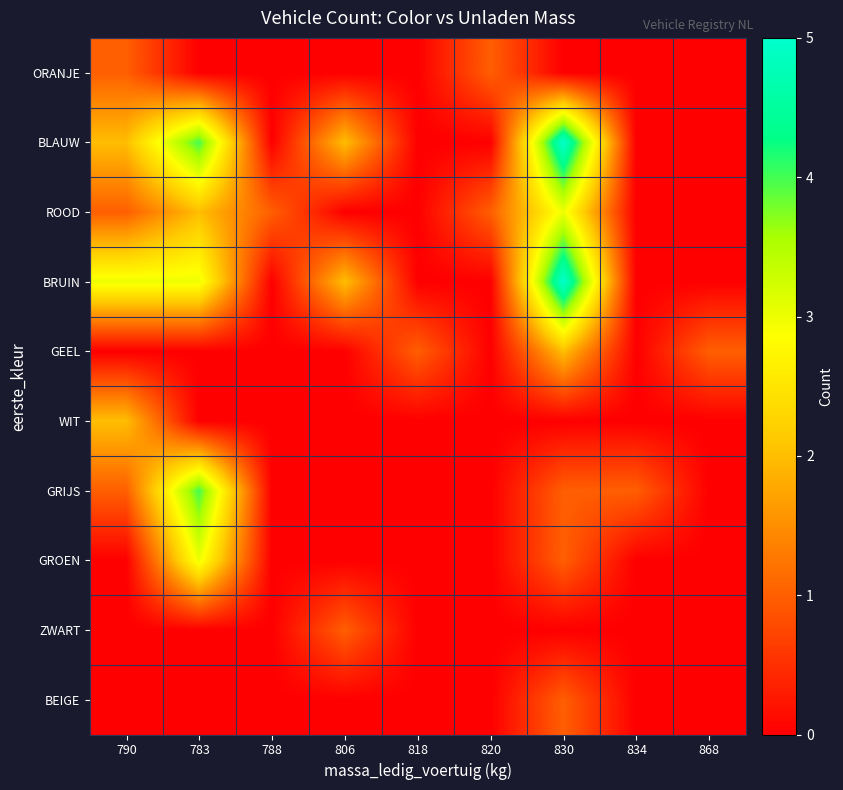

List the series in order of their peak value, lowest first.

ORANJE, ZWART, BEIGE, GEEL, WIT, ROOD, GROEN, GRIJS, BLAUW, BRUIN